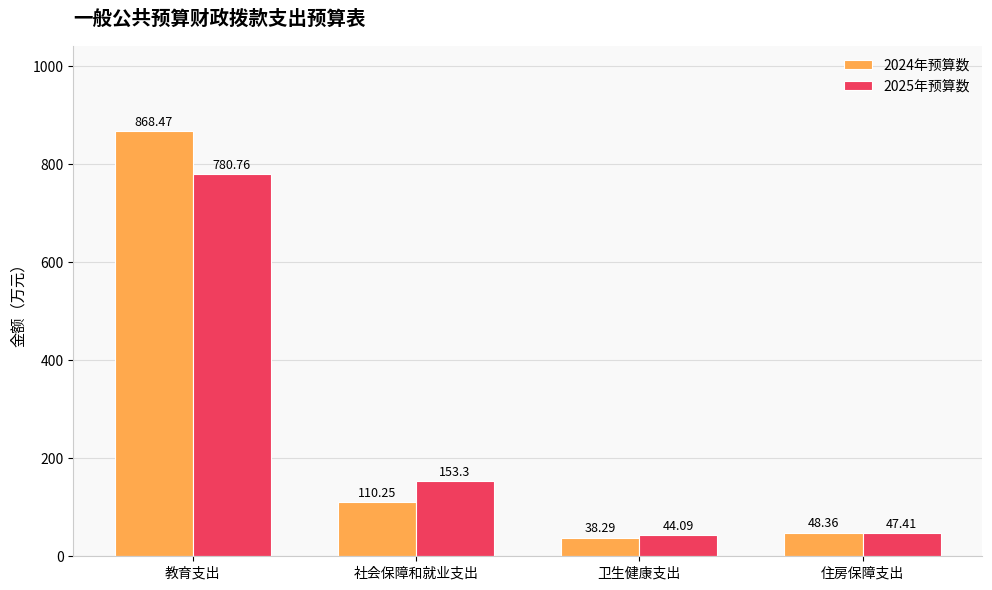

How many groups of bars are there?

4